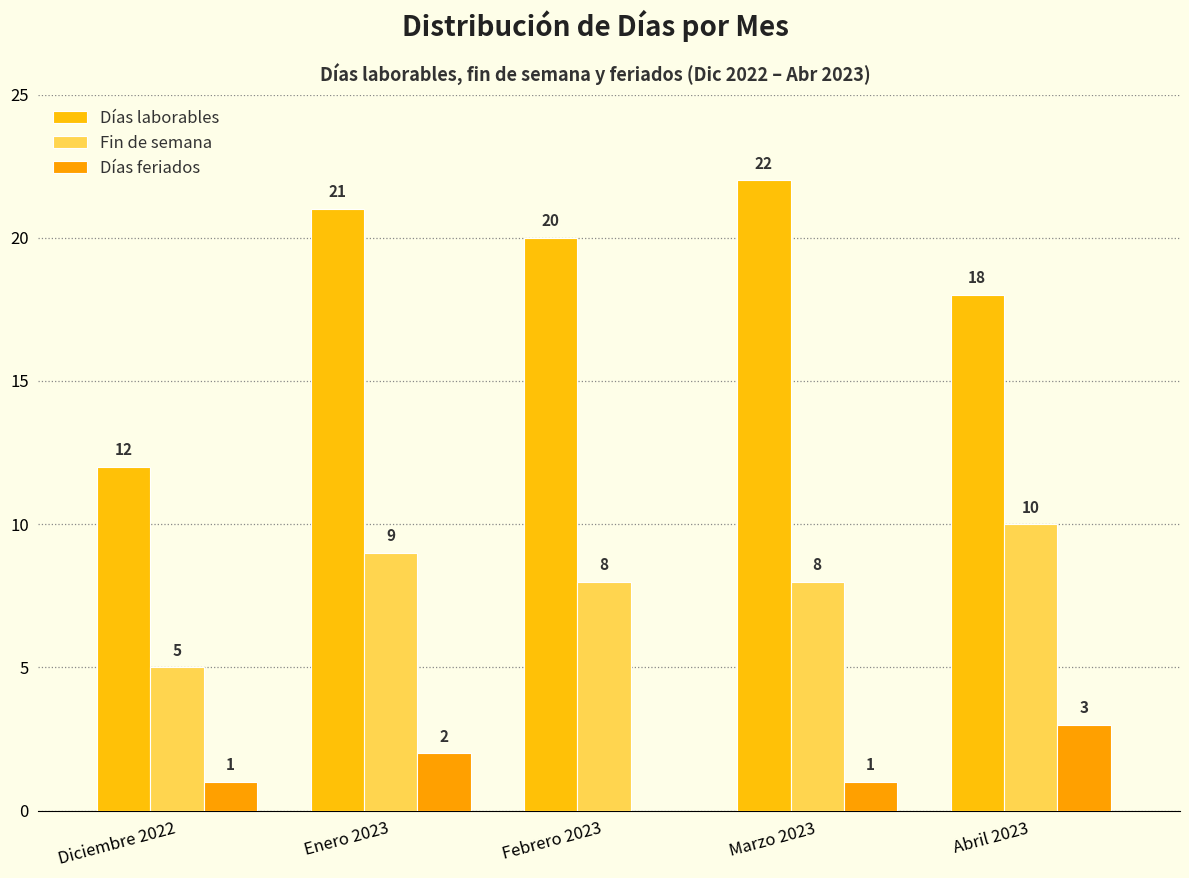

How many series are shown in this chart?

3